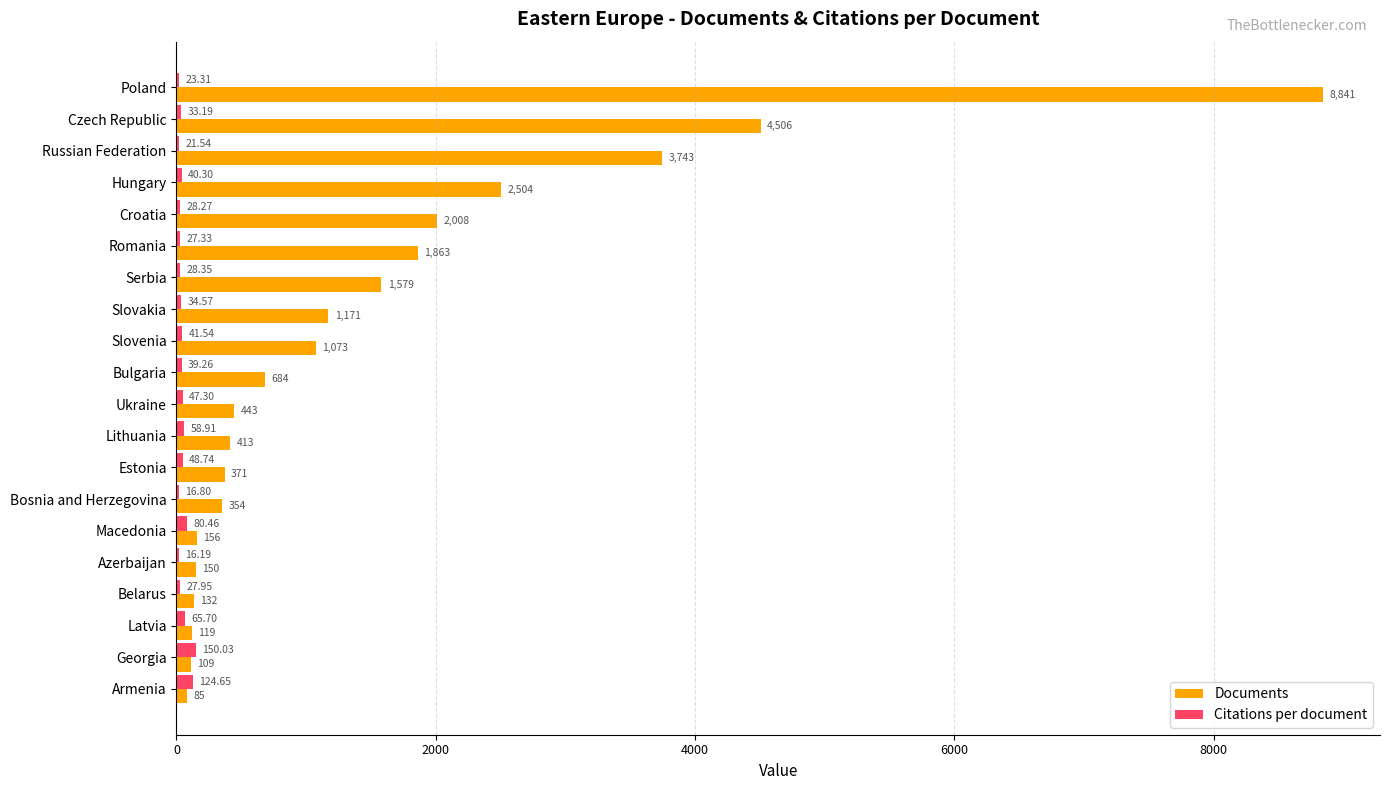

Where is Citations per document nearest to the value 83?

Macedonia